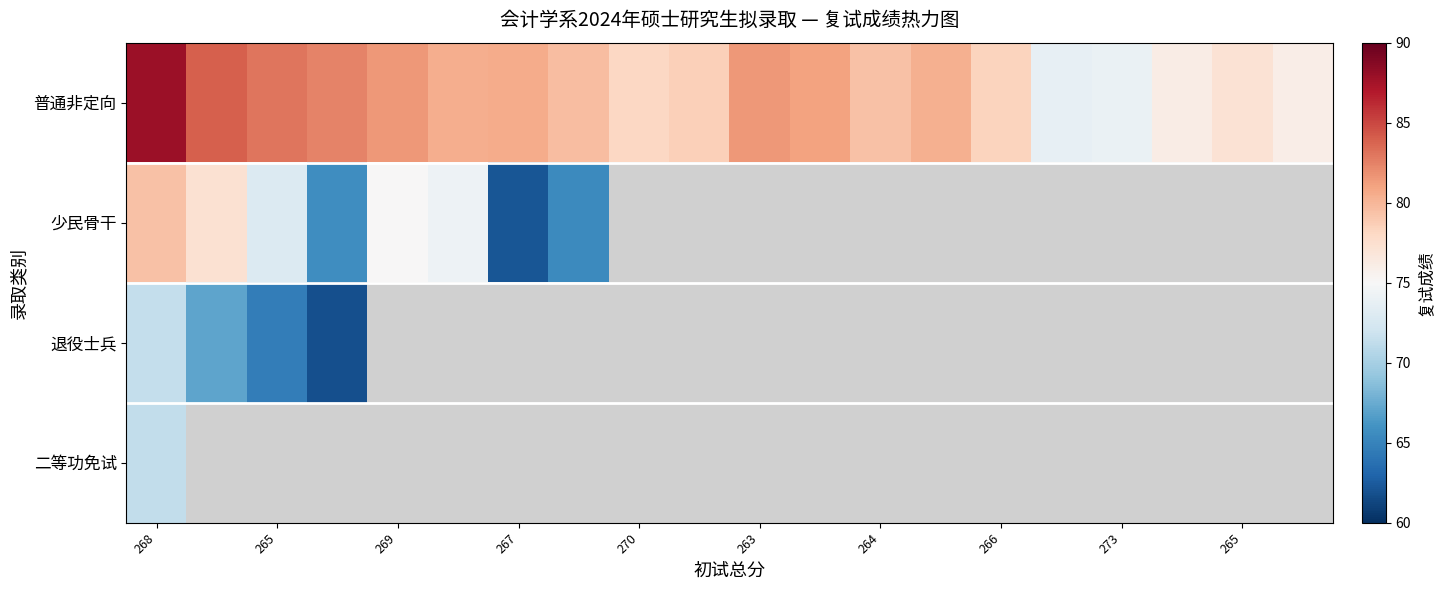

What is the smallest value displayed?

61.8